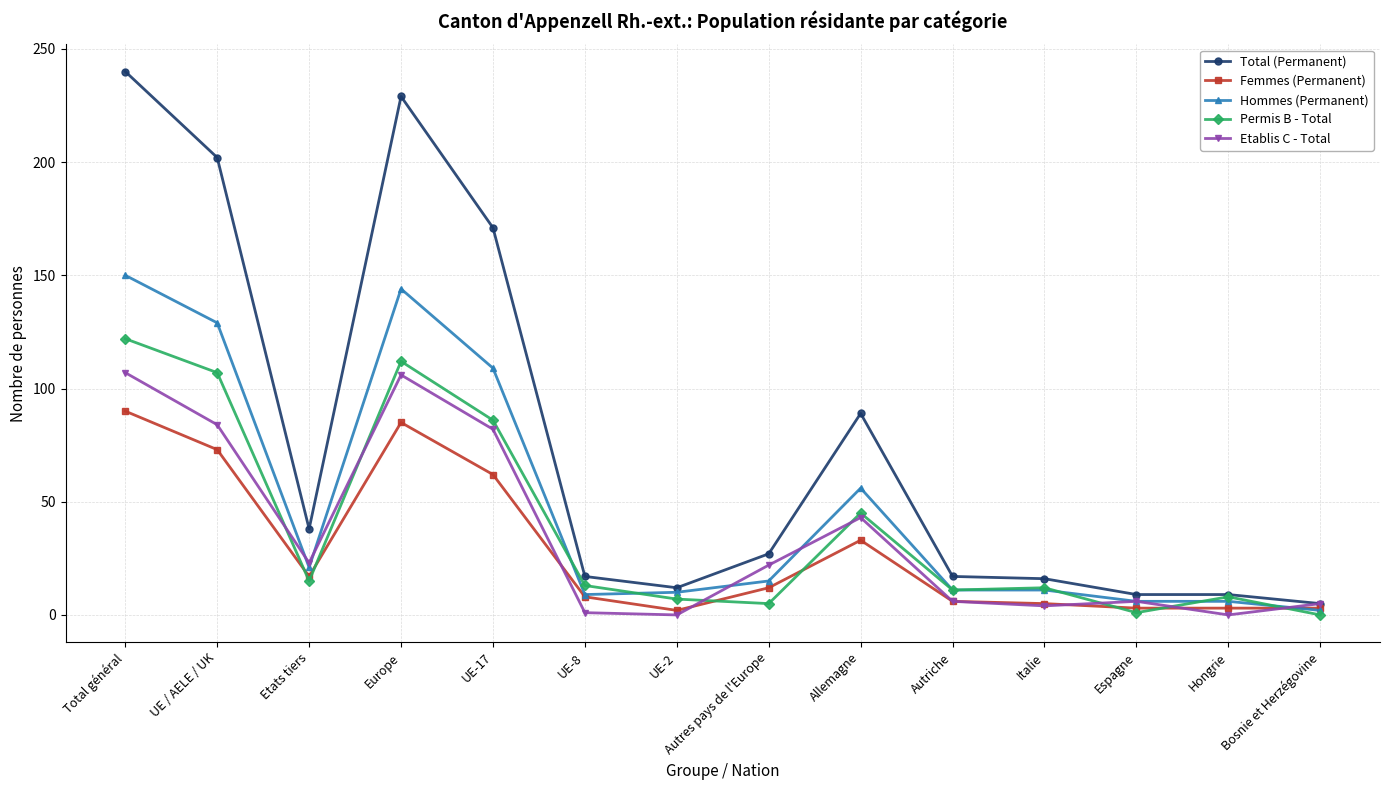

The value of Etablis C - Total at Bosnie et Herzégovine is 5. True or false?

True